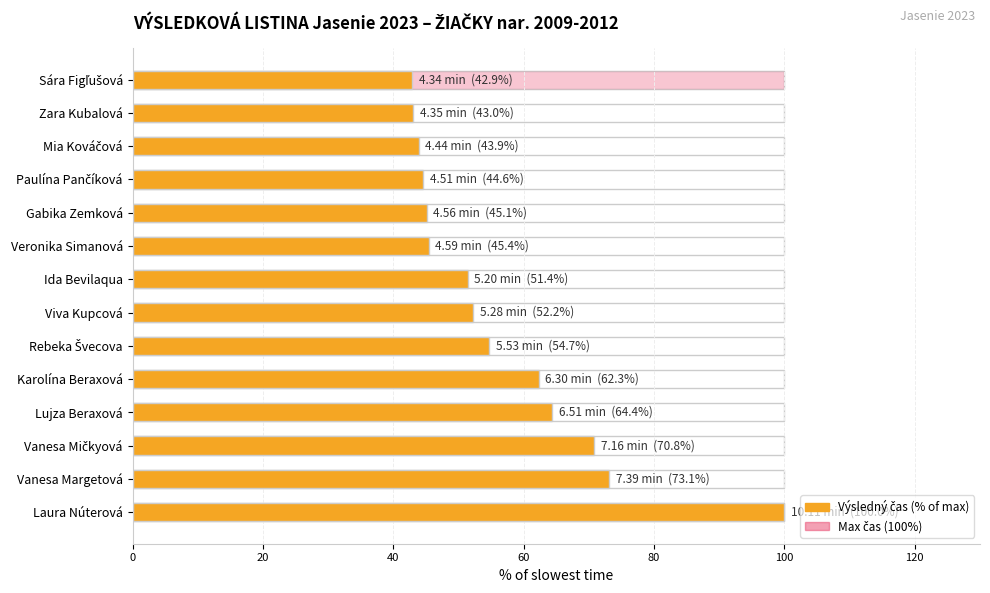

Between Mia Kováčová and Ida Bevilaqua, which is larger?

Ida Bevilaqua